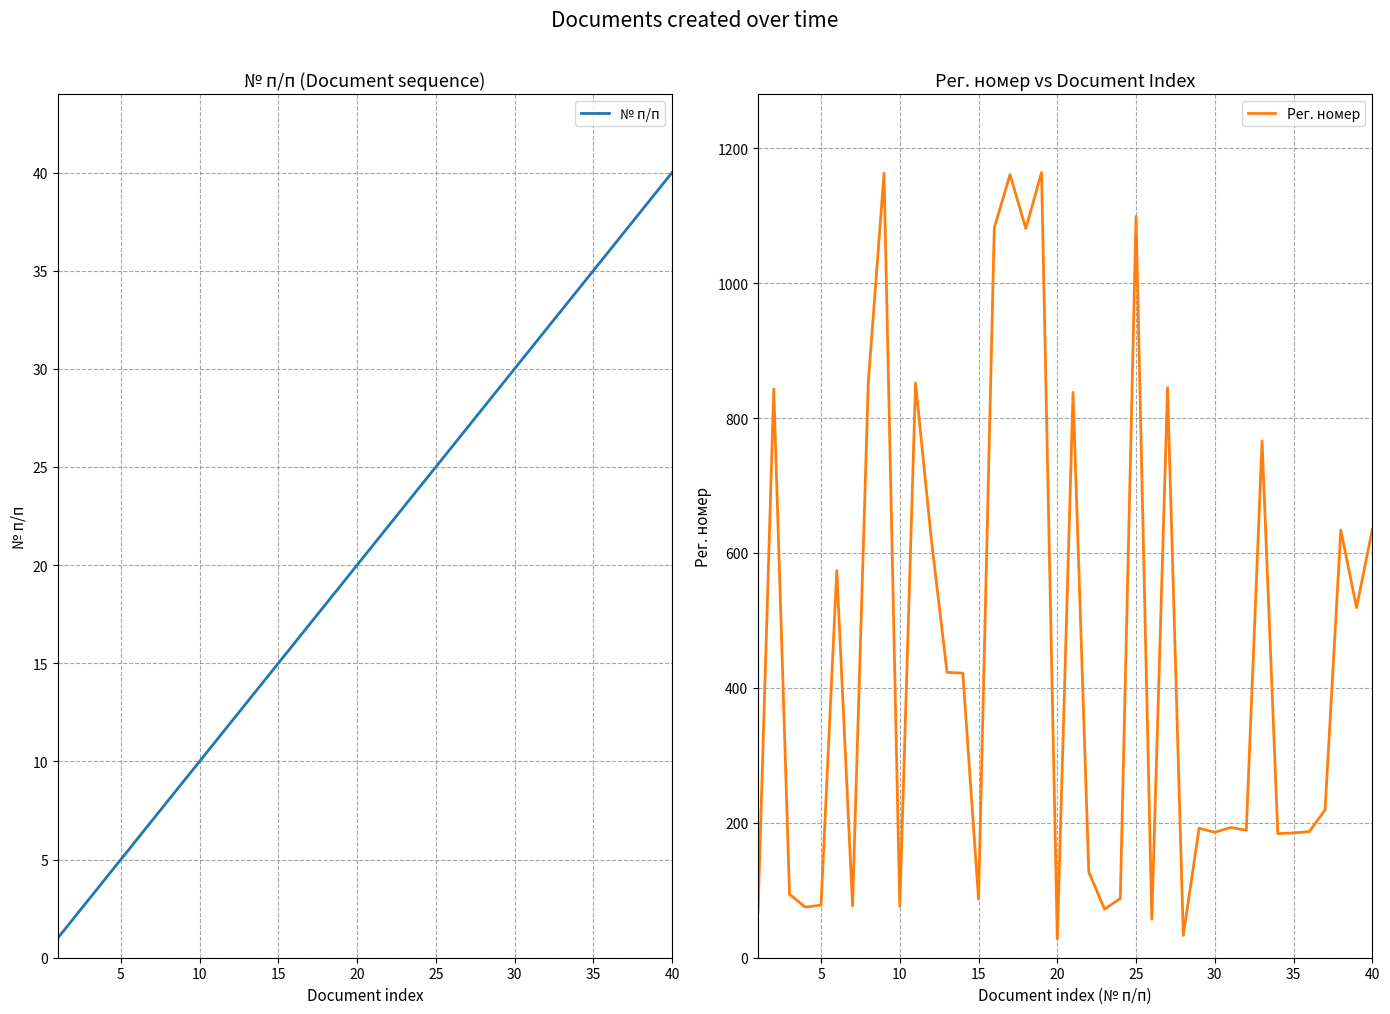

What is the value of the Рег. номер point at the 39th from the left?

519